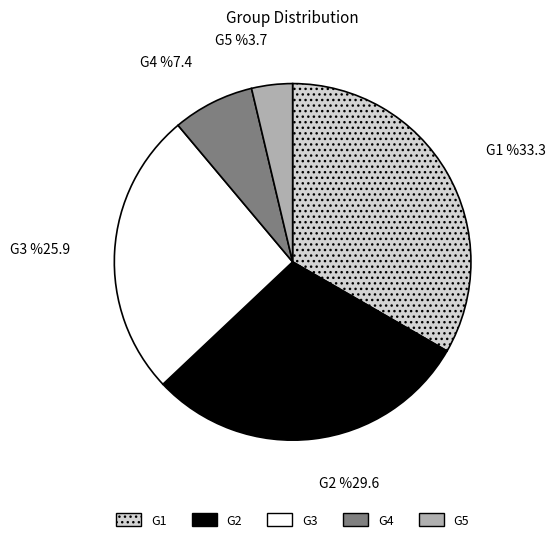

How many segments does this pie chart have?

5